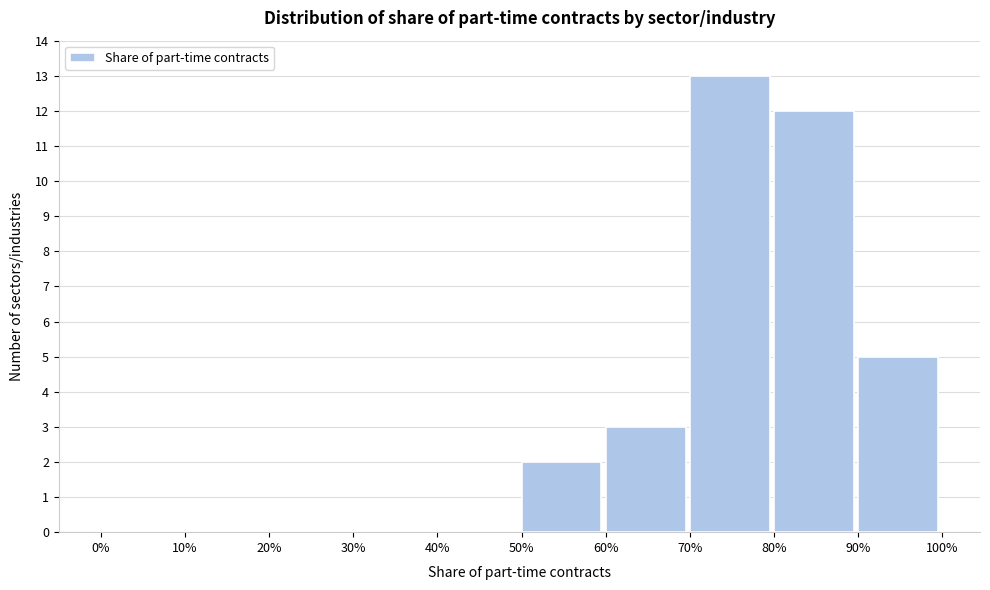

Reading left to right, transcribe all the data shown in this chart.

0%=0	10%=0	20%=0	30%=0	40%=0	50%=2	60%=3	70%=13	80%=12	90%=5